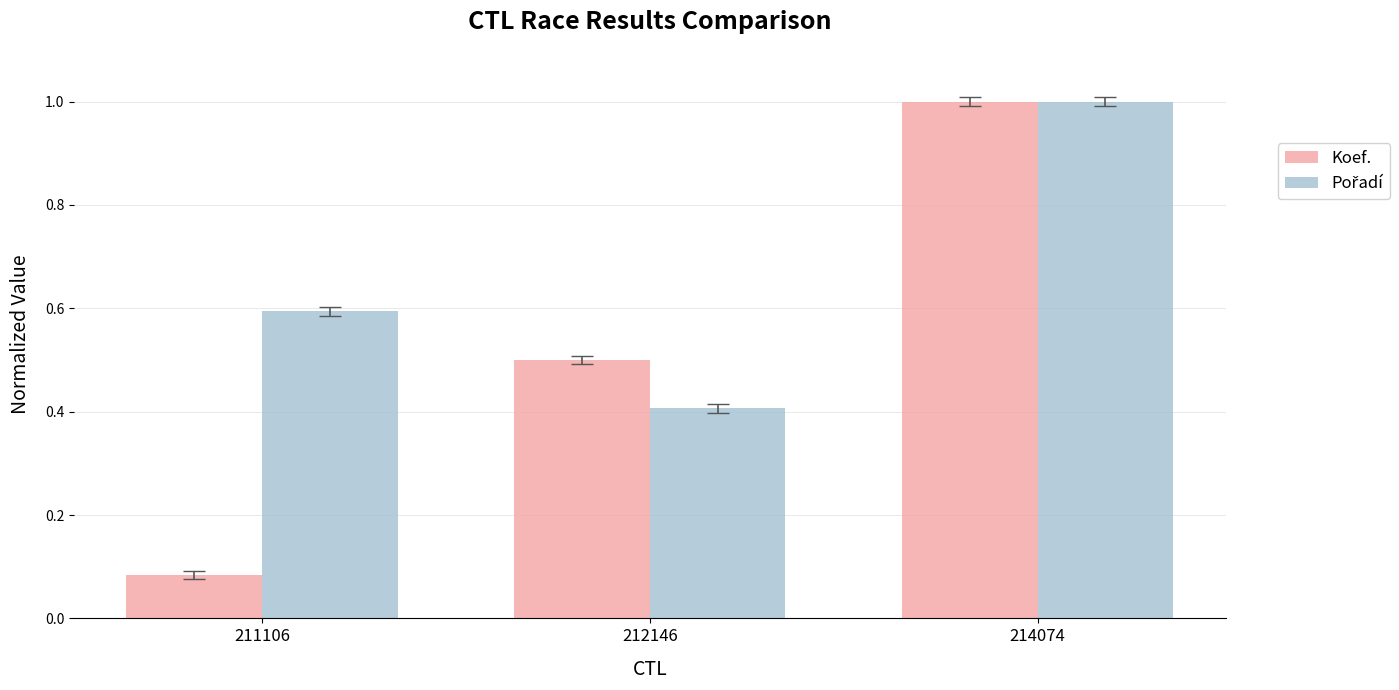

Where is Koef. nearest to the value 0?

211106